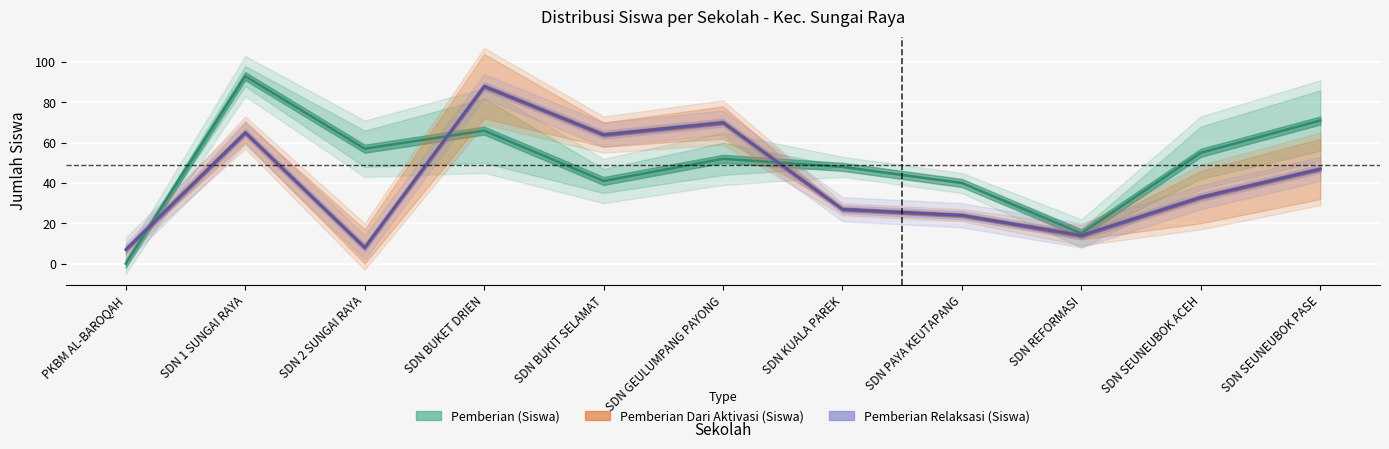

How many lines are shown in the chart?

3